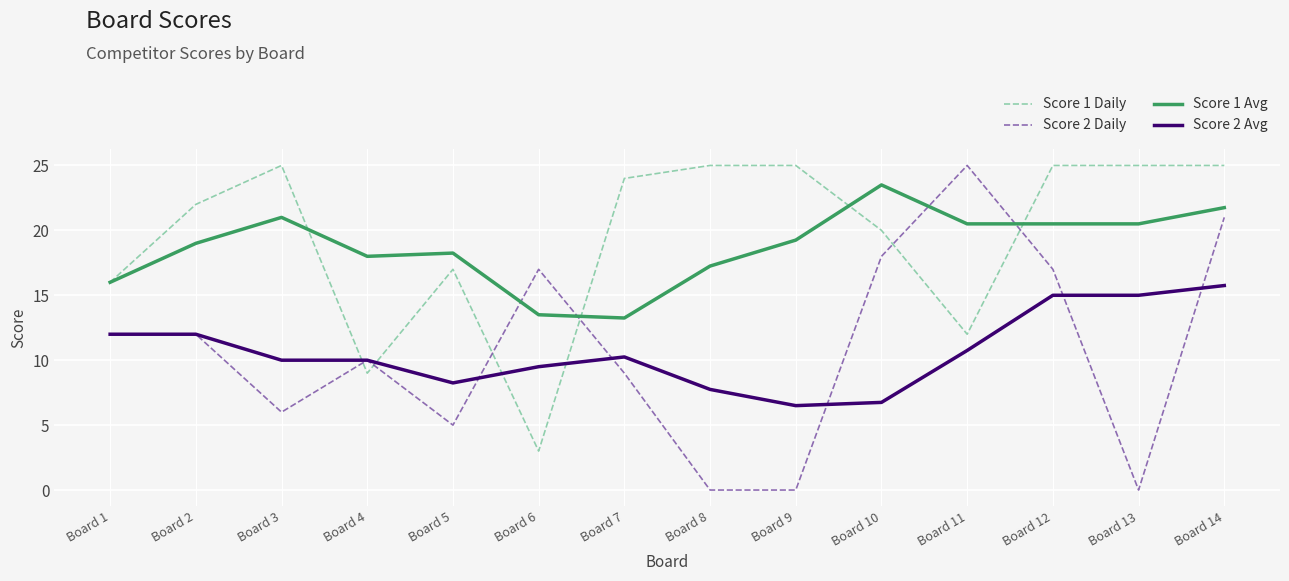

At which category is the sum across all series the highest?

Board 14